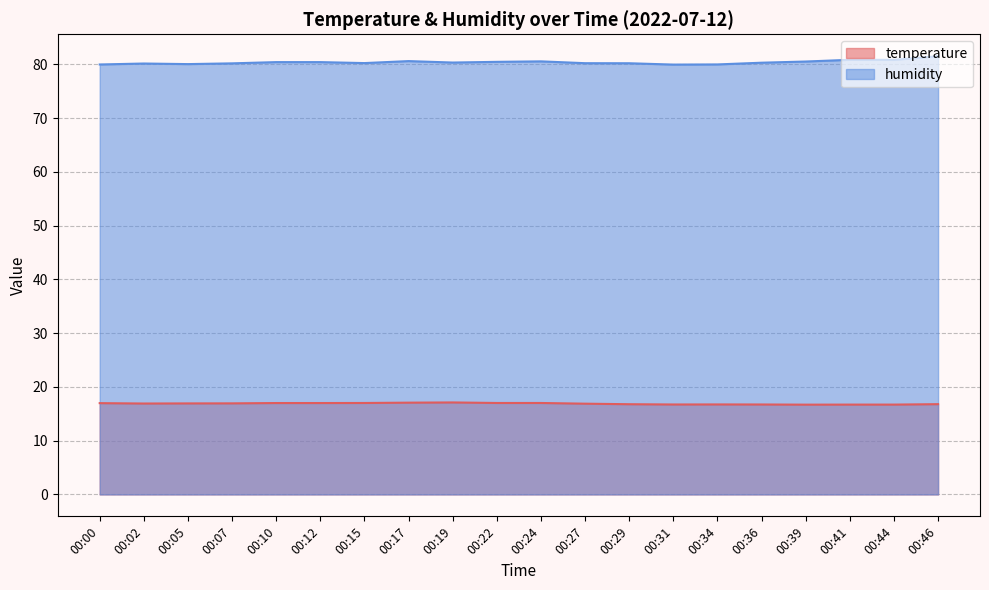

Is it true that temperature equals 29.6 at 00:34?

False